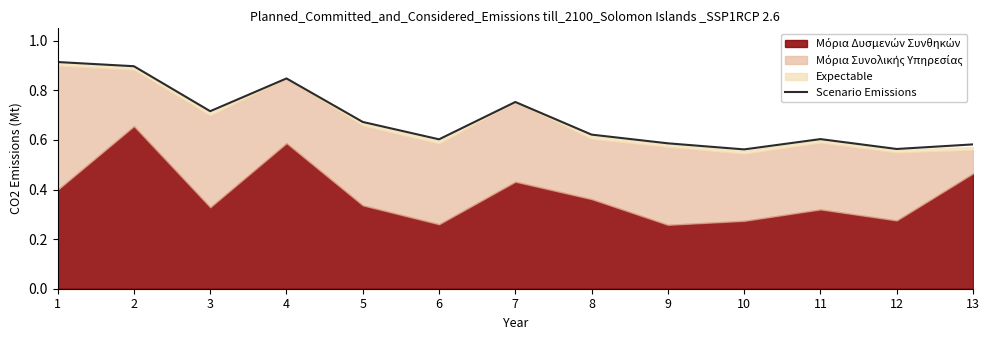

List the labels in order of value, smallest first.

10, 12, 13, 9, 6, 11, 8, 5, 3, 7, 4, 2, 1